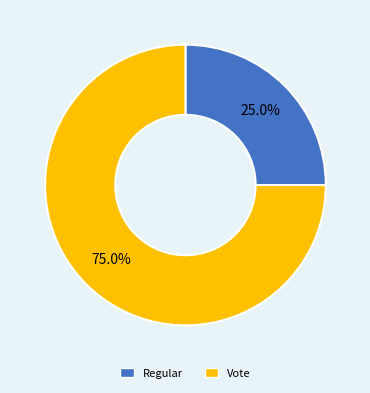

How much of the chart is everything except Regular?

75.0%